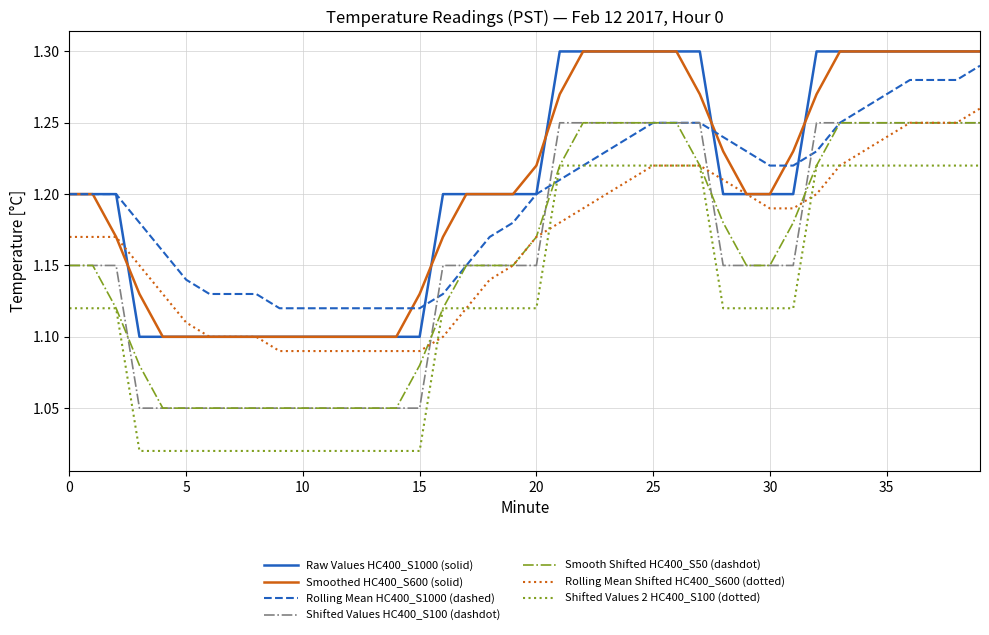

True or false: Smoothed HC400_S600 (solid) and Shifted Values HC400_S100 (dashdot) intersect in this chart.

False